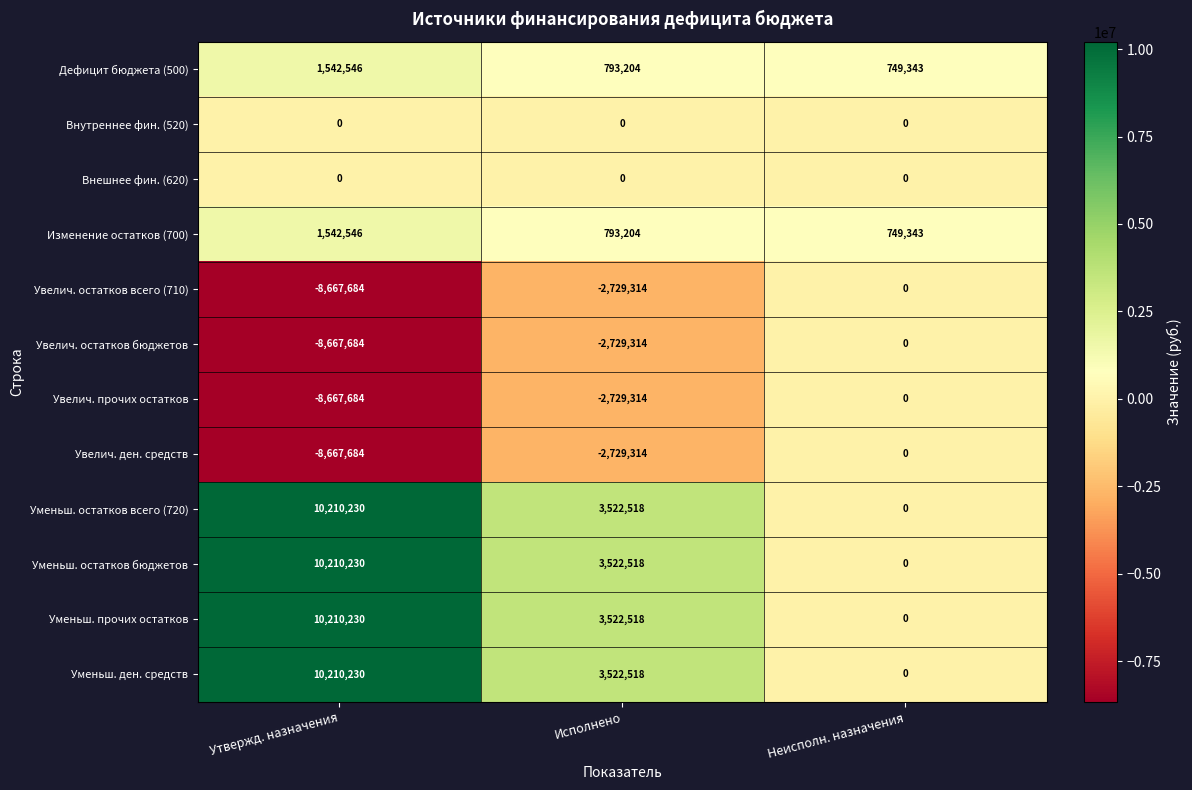

True or false: Внешнее фин. (620) has a value of 0 at Утвержд. назначения.

True